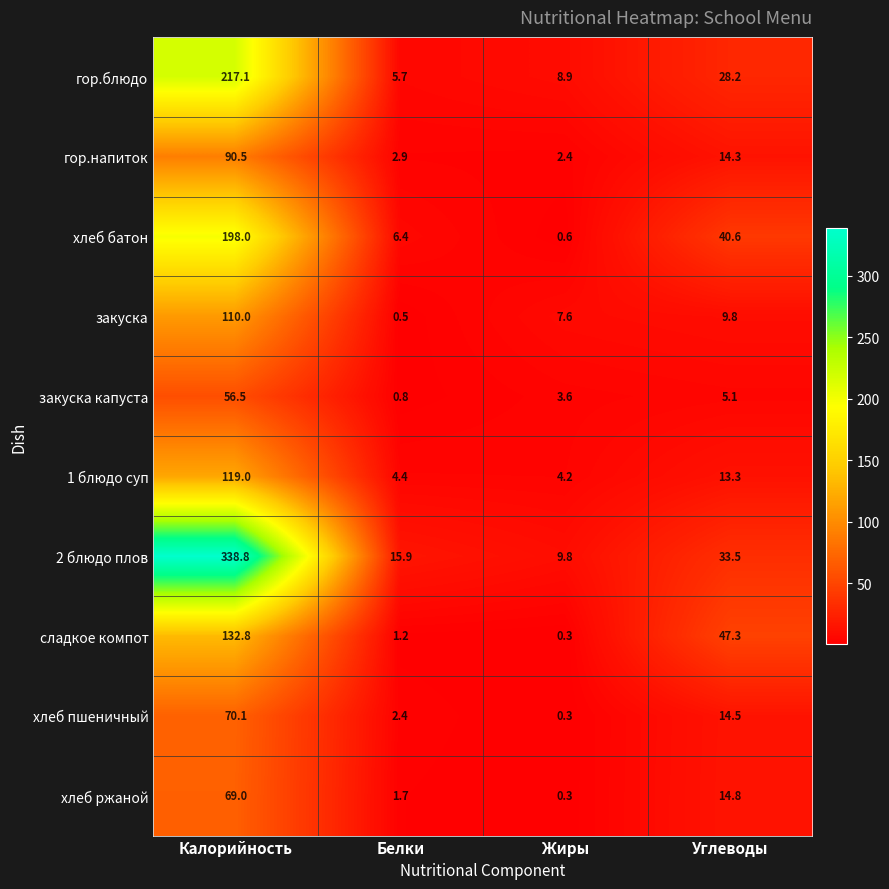

At which label is сладкое компот closest to 66?

Углеводы